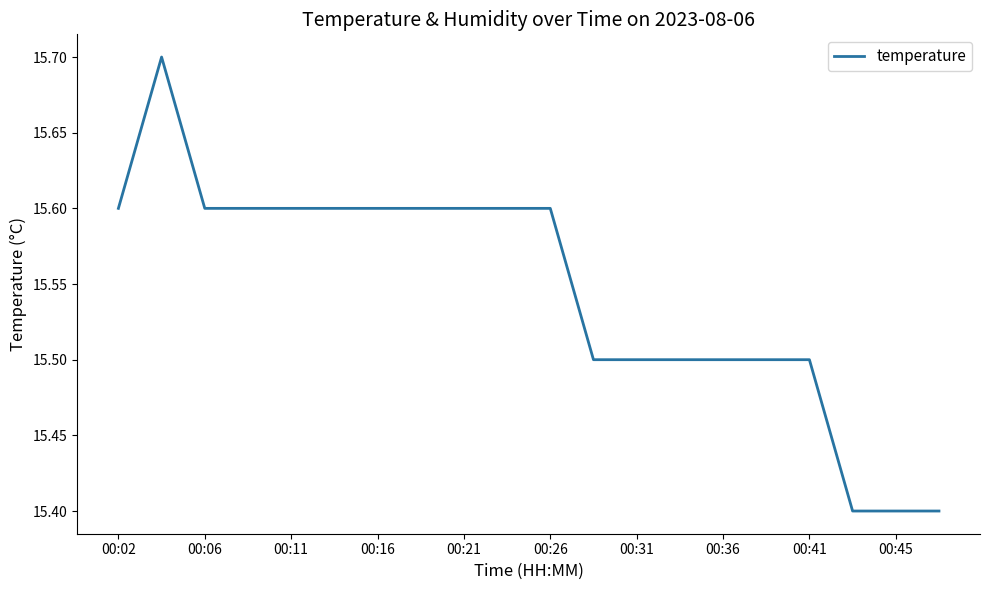

How many values are between 15 and 16?

20